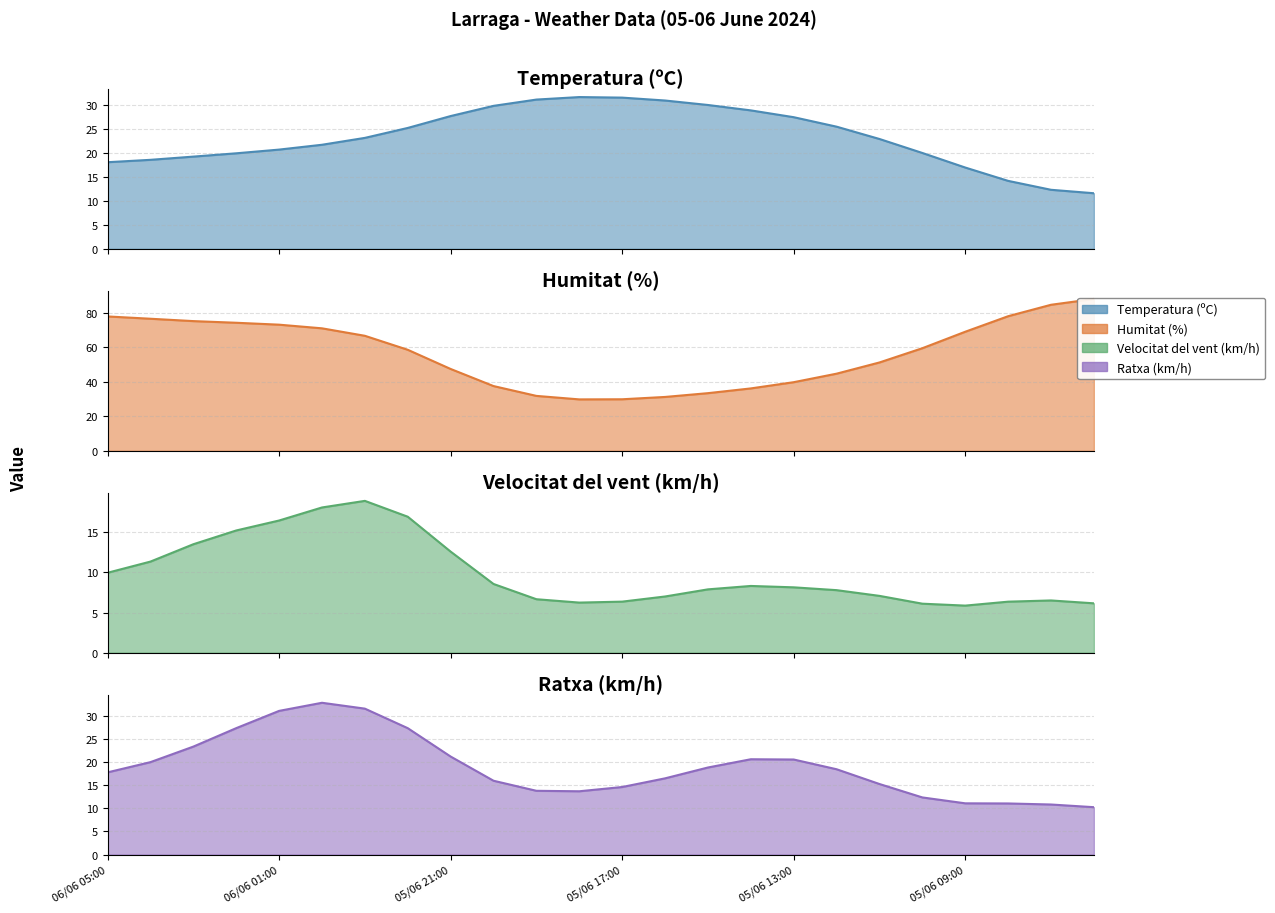

Between 06/06 01:00 and 05/06 08:00, which series saw the biggest shift?

Temperatura (ºC)